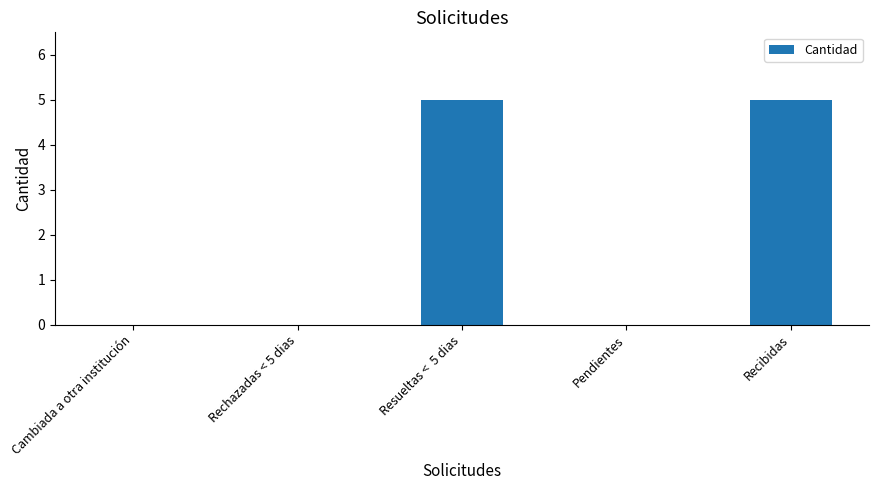

How many values are between 0 and 5?

5